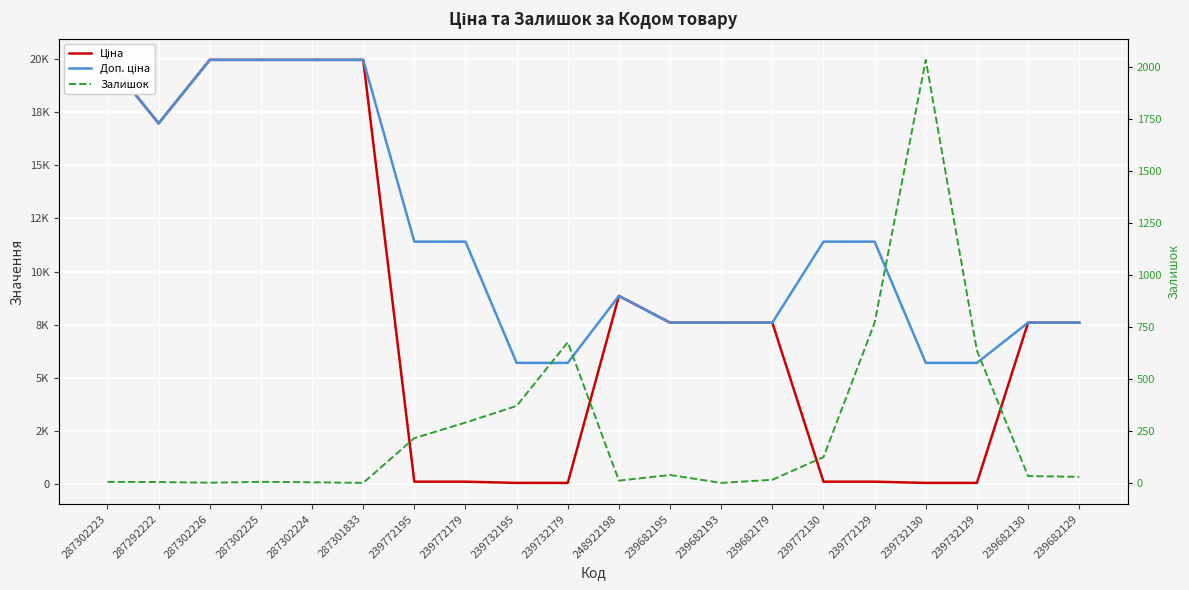

The Доп. ціна series shows 5740.1 at 239772179. True or false?

False